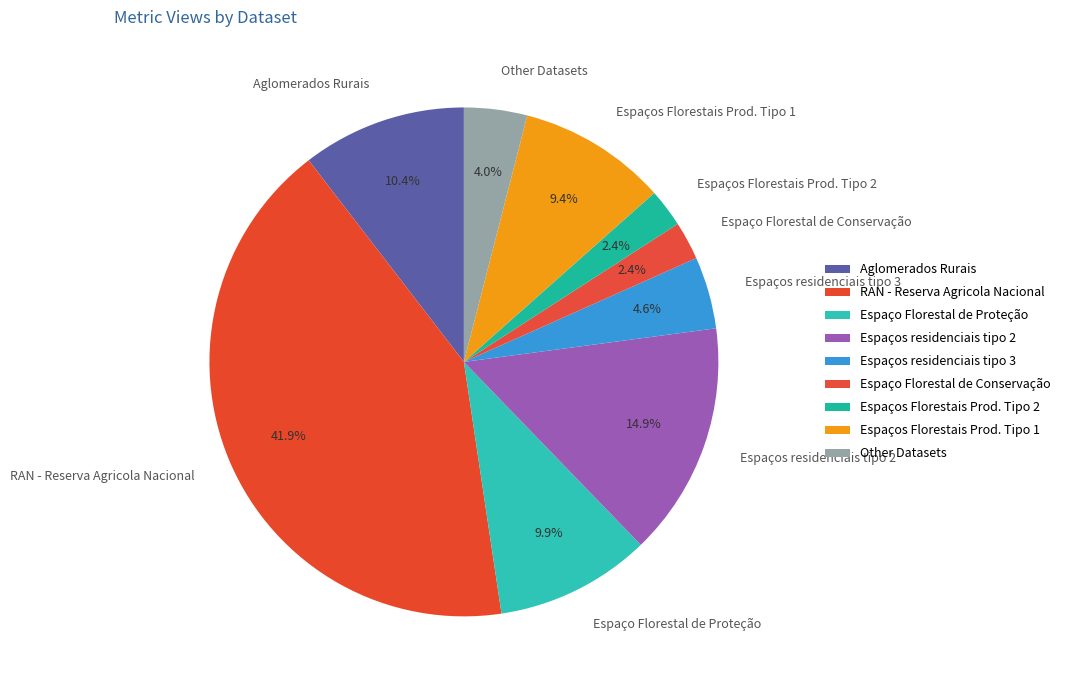

Which category has the biggest portion of the pie?

RAN - Reserva Agricola Nacional